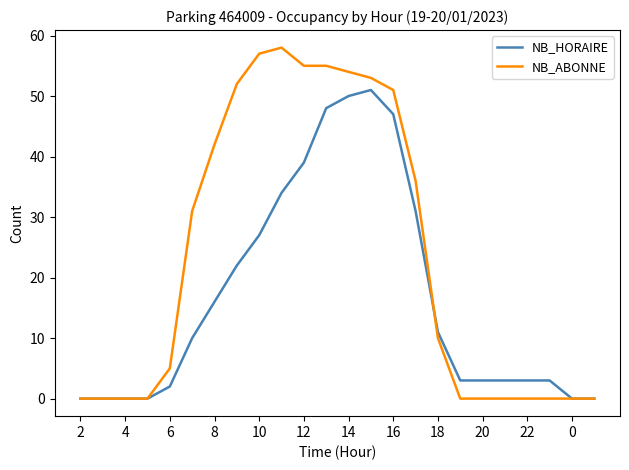

Which series has the widest spread of values?

NB_ABONNE